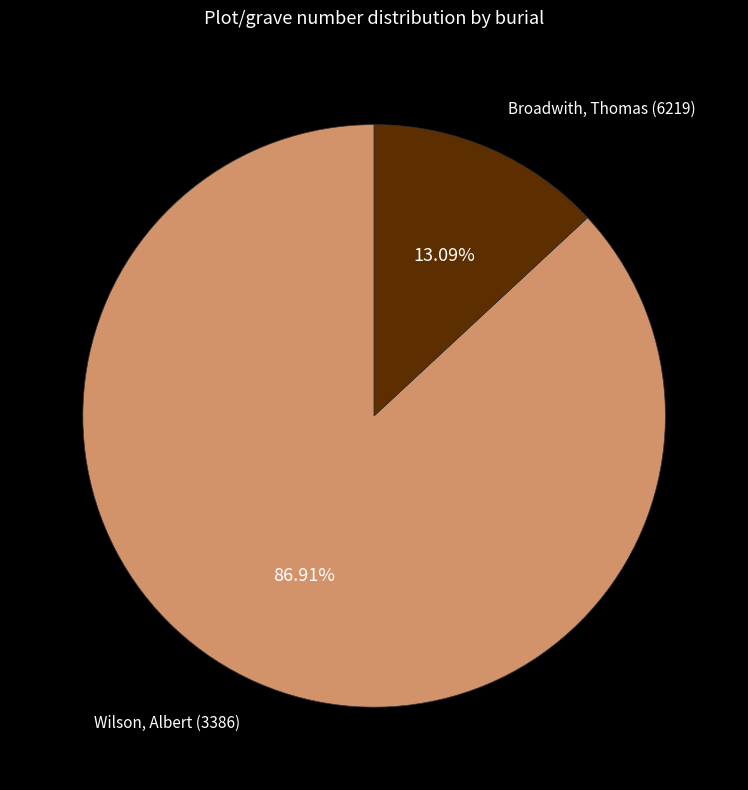

What is the total percentage of Wilson, Albert (3386) and Broadwith, Thomas (6219)?

100.0%